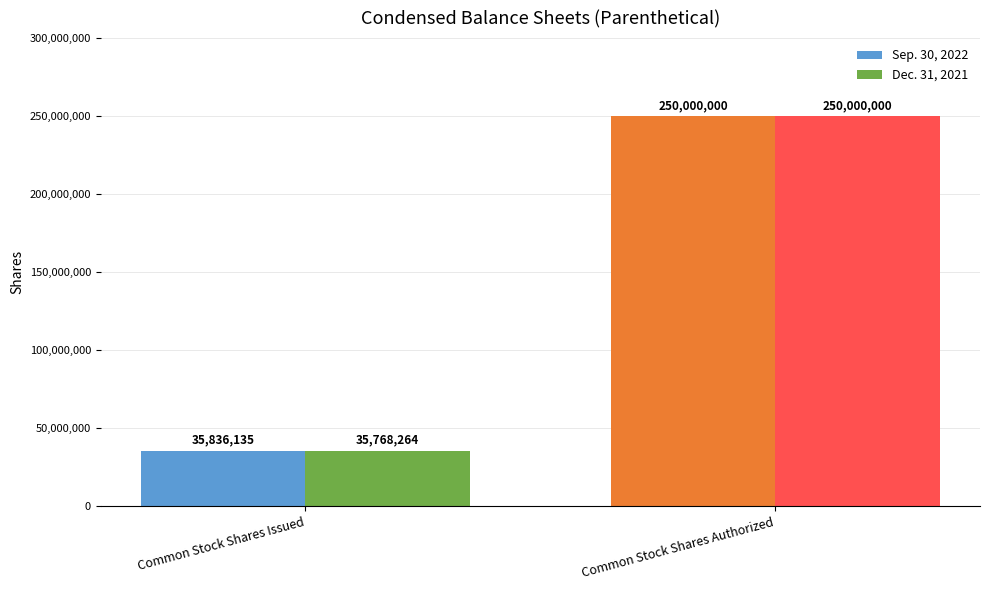

What is the greatest value displayed?

250000000